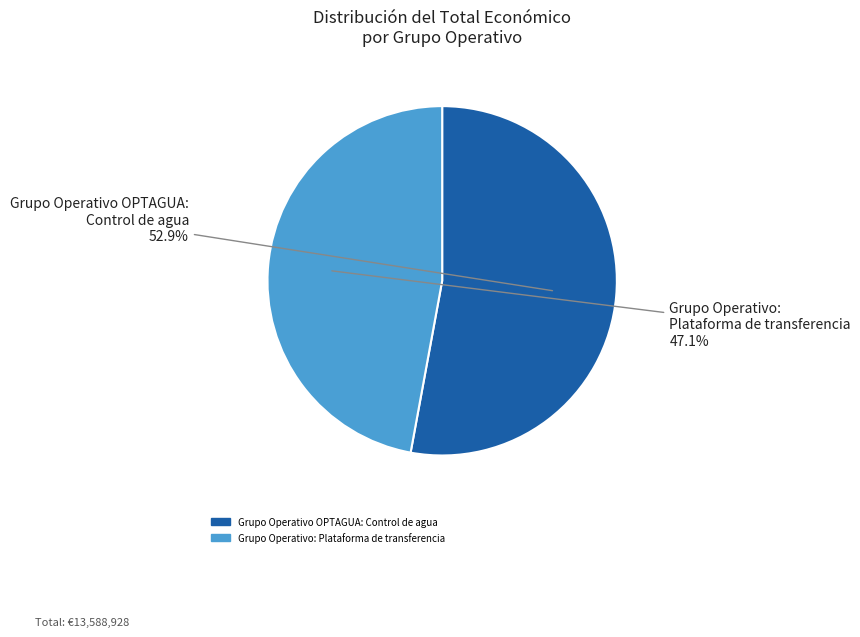

Which slice is the largest?

Grupo Operativo OPTAGUA: Control de agua